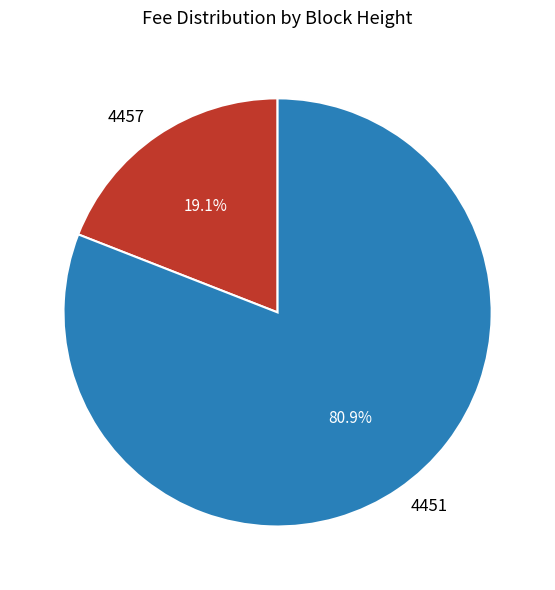

Which has a higher value, 4457 or 4451?

4451